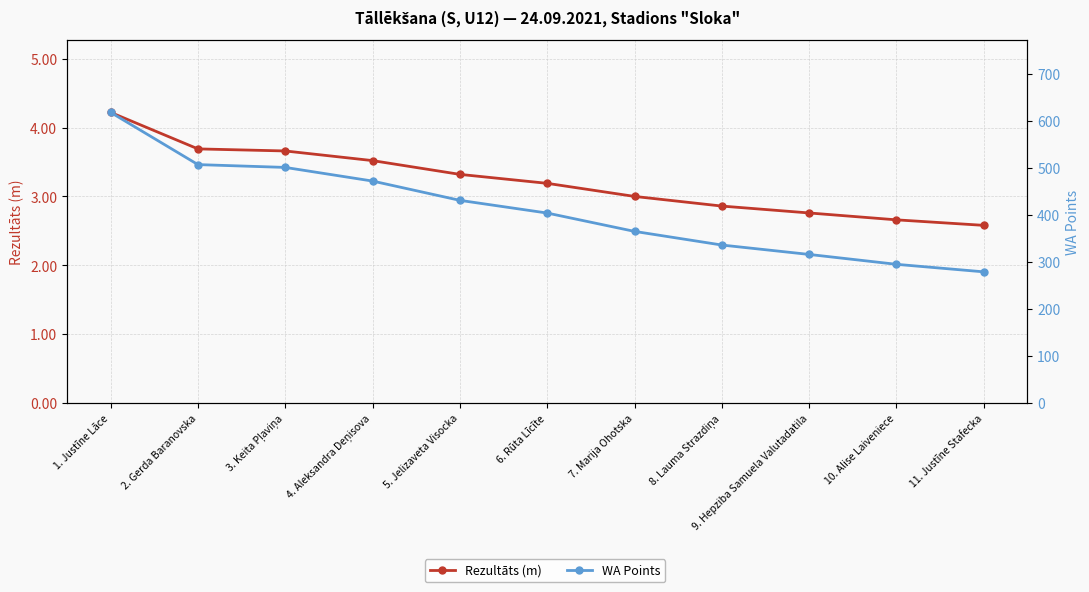

What is the sum of all Rezultāts (m) values?

35.5